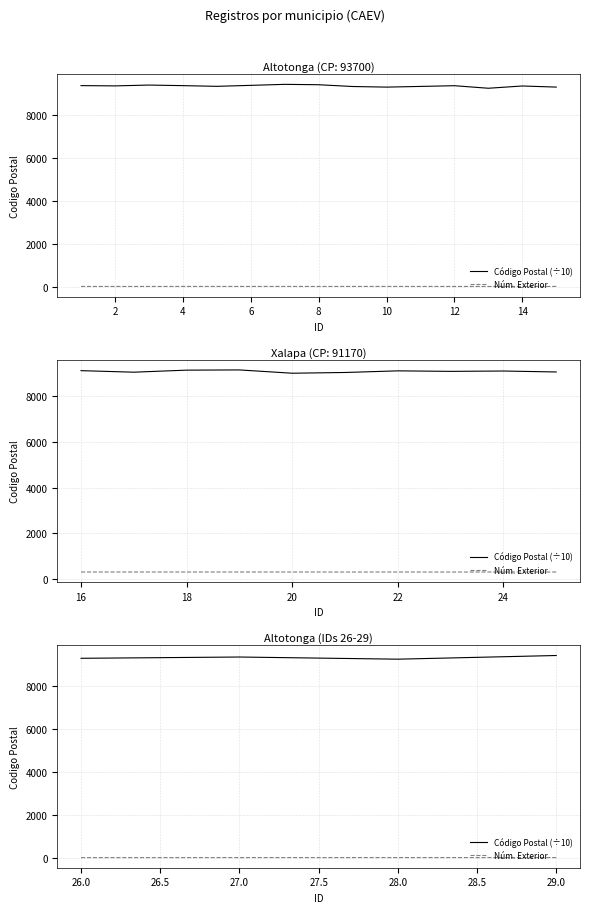

The value of Núm. Exterior at 2 is 31.8. True or false?

True